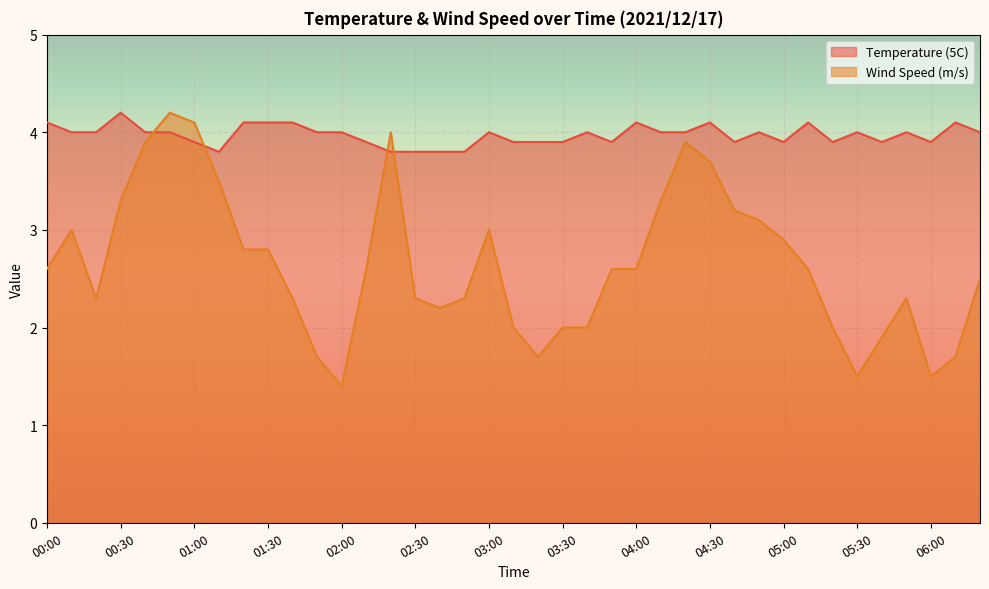

True or false: Temperature (5C) has more than 1 points higher than both neighbors.

True